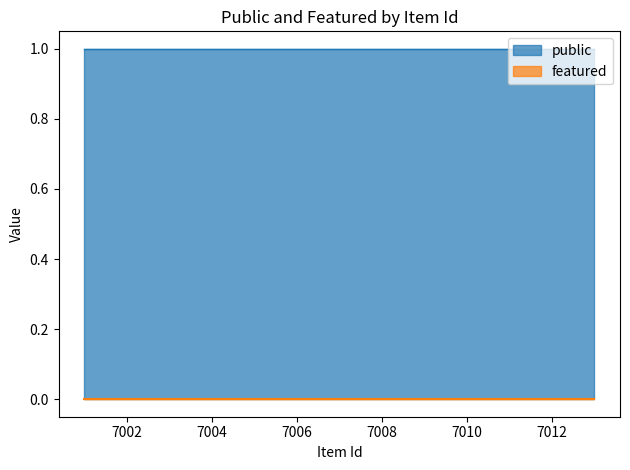

How many data points does each series have?

12